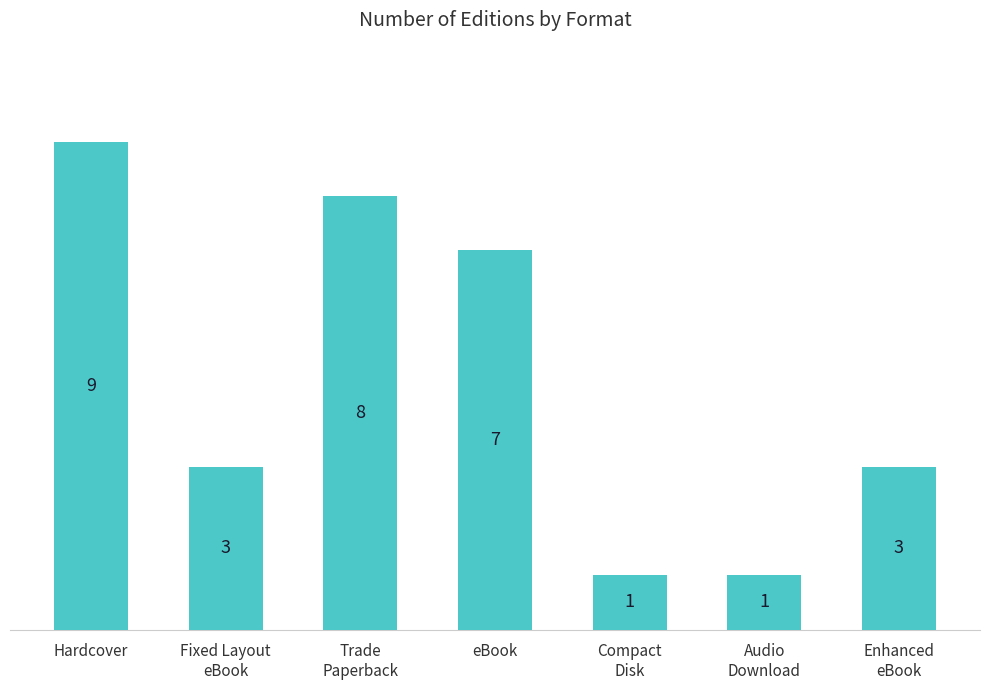

At which category does the chart reach its peak across all series?

Hardcover